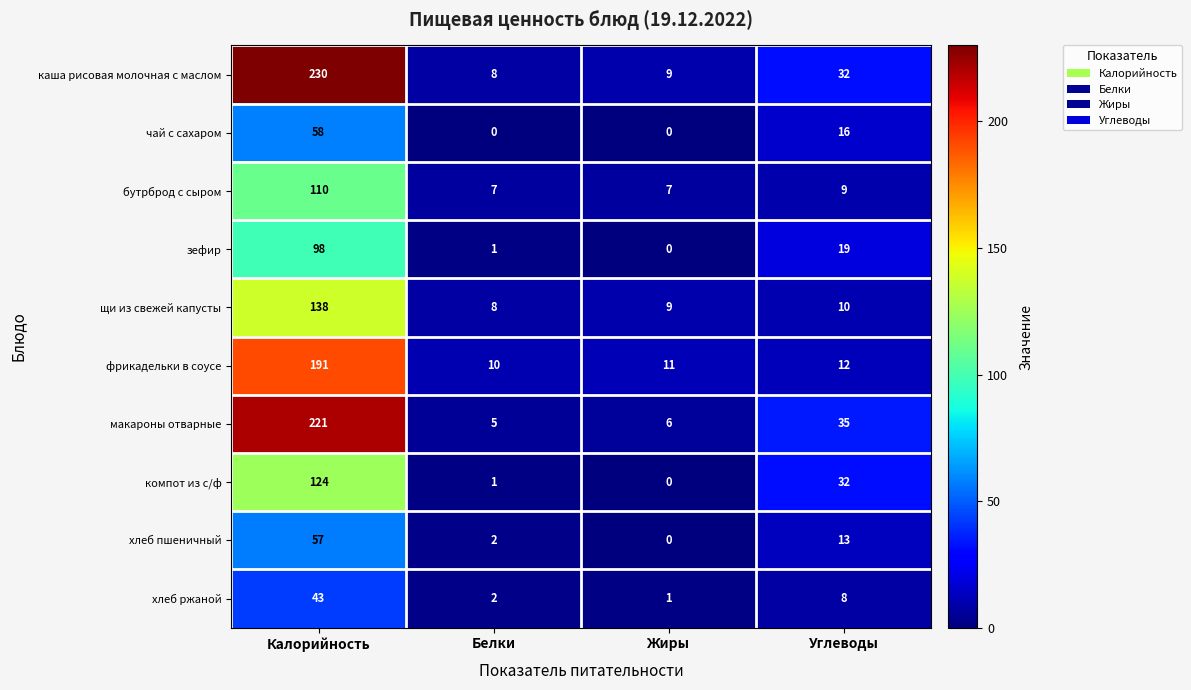

What is the highest value of the бутрброд с сыром series?

110